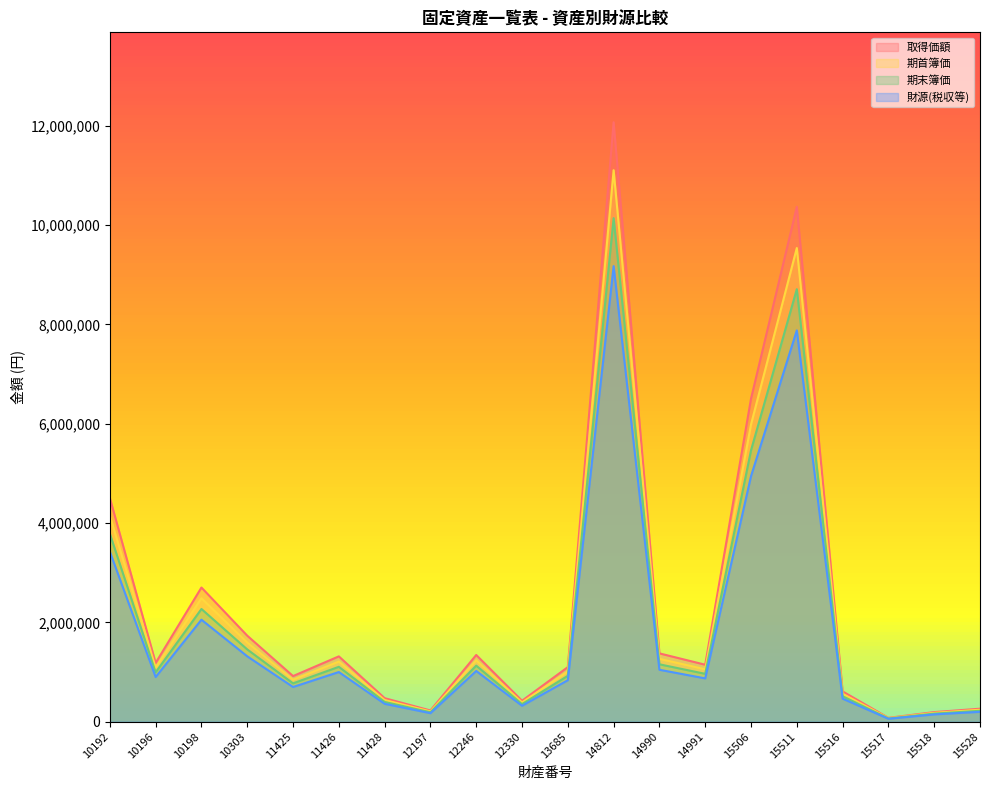

Between 11428 and 15528, which is larger?

11428